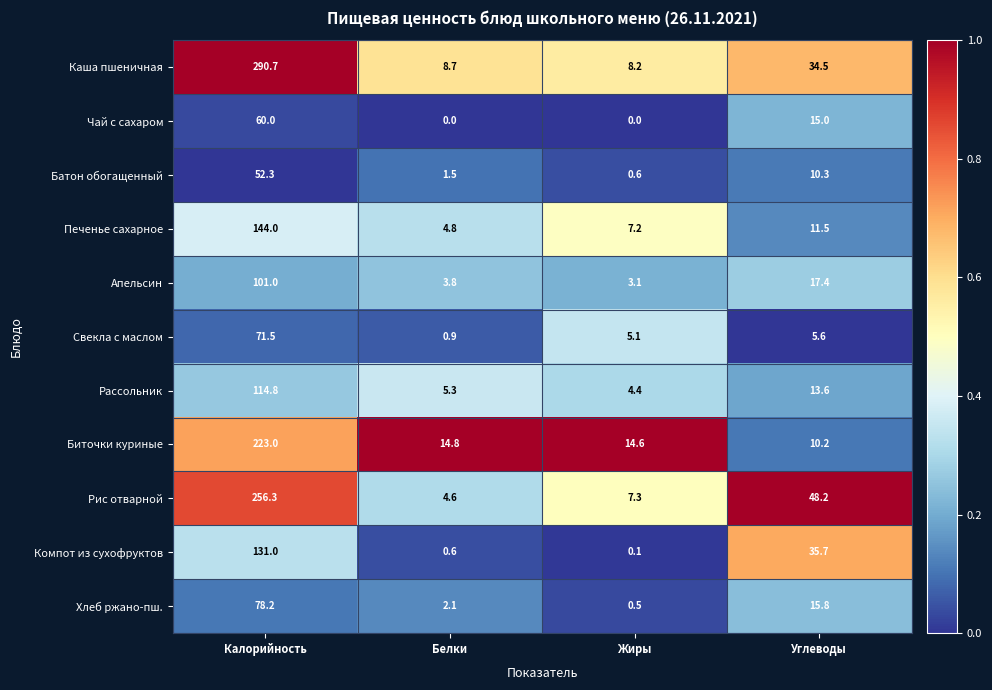

At how many categories does at least one series exceed 0?

4